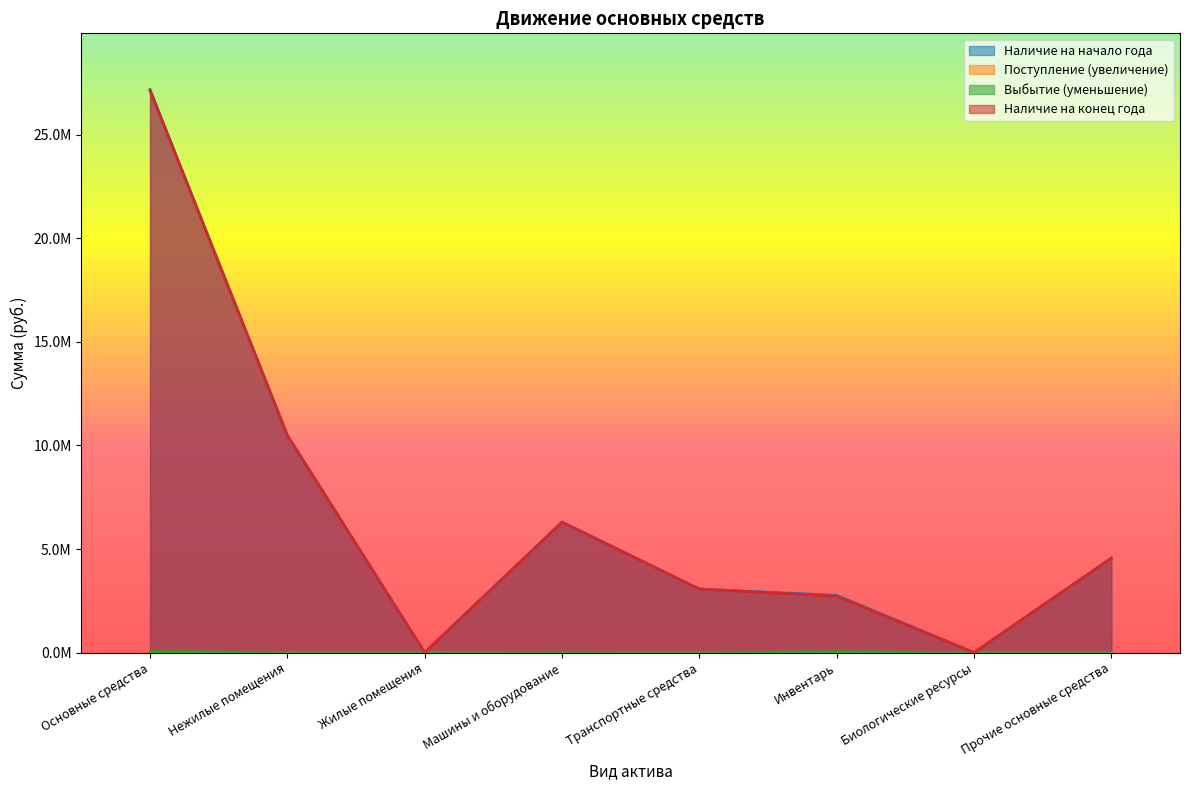

What is the difference between the highest and lowest values at Машины и оборудование?

6303574.3